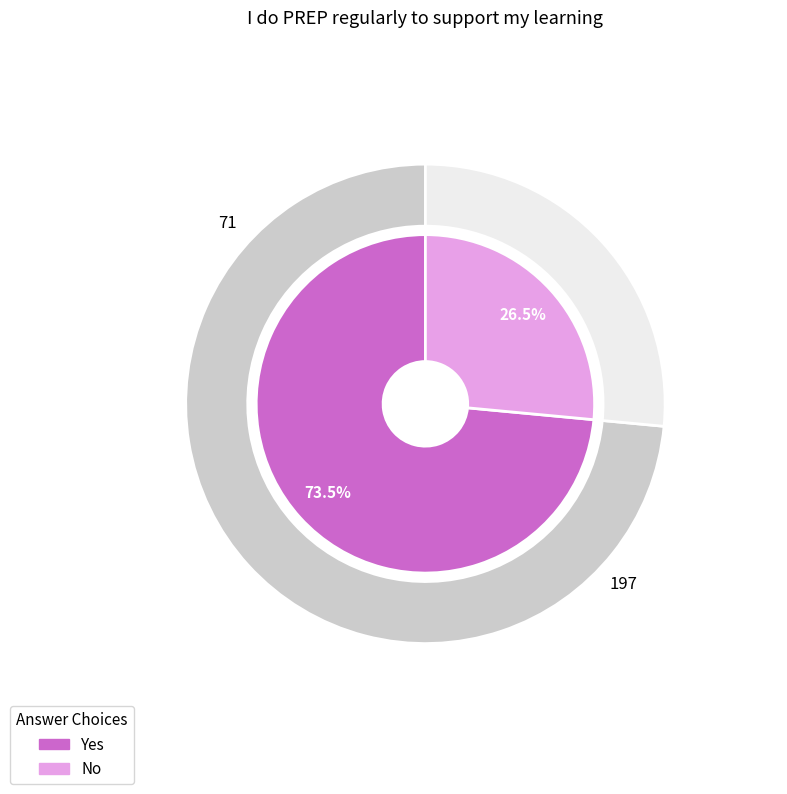

How many slices are in this pie chart?

2